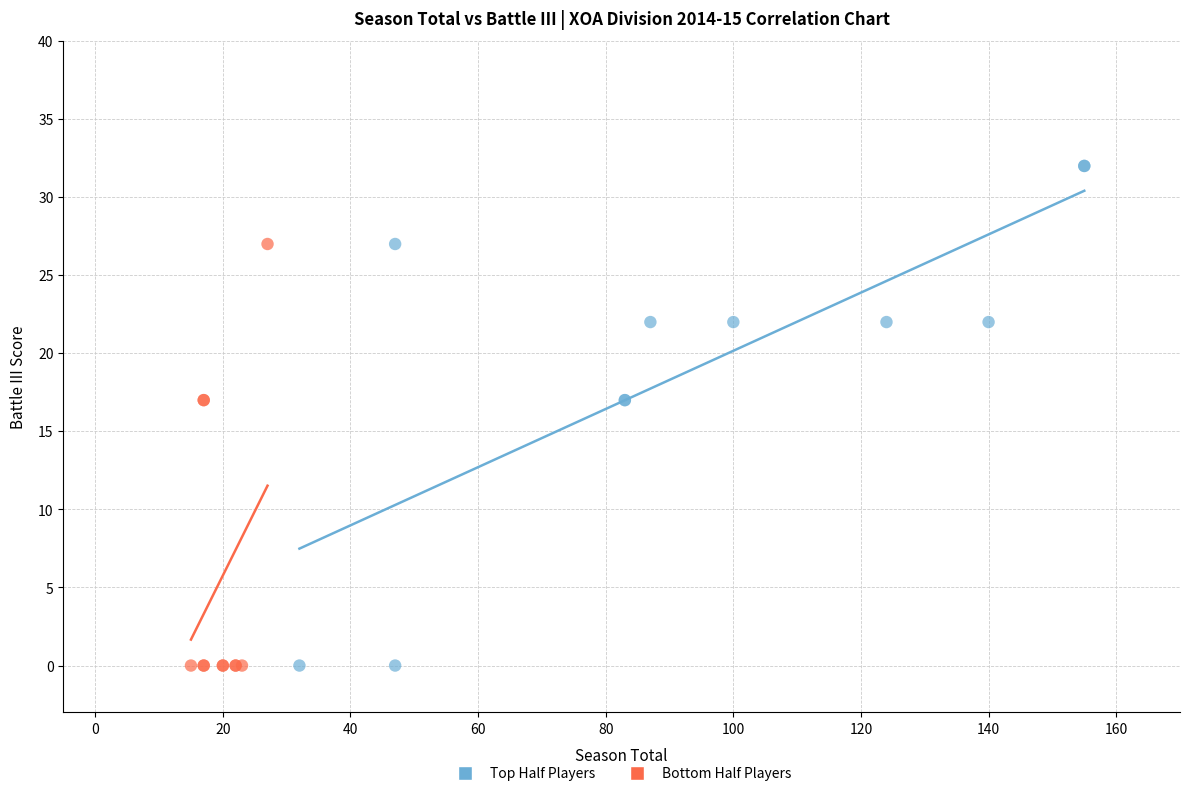

Which series has the widest spread of Y values?

Top Half Players